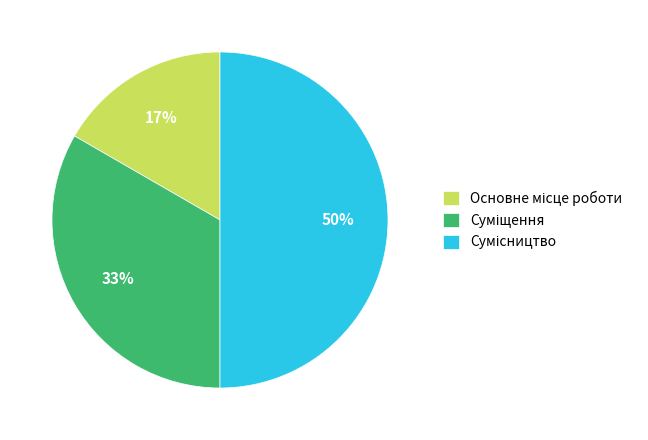

To the nearest percent, what is the average slice percentage?

33%